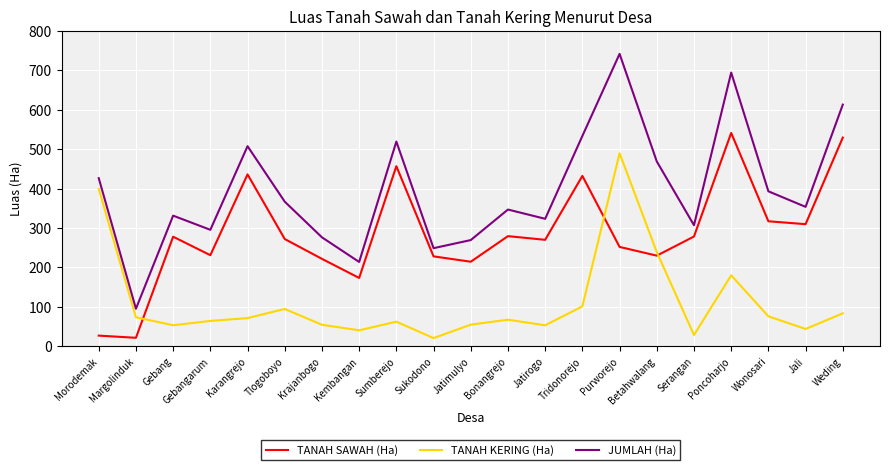

The value of TANAH SAWAH (Ha) at Gebang is 181.2. True or false?

False